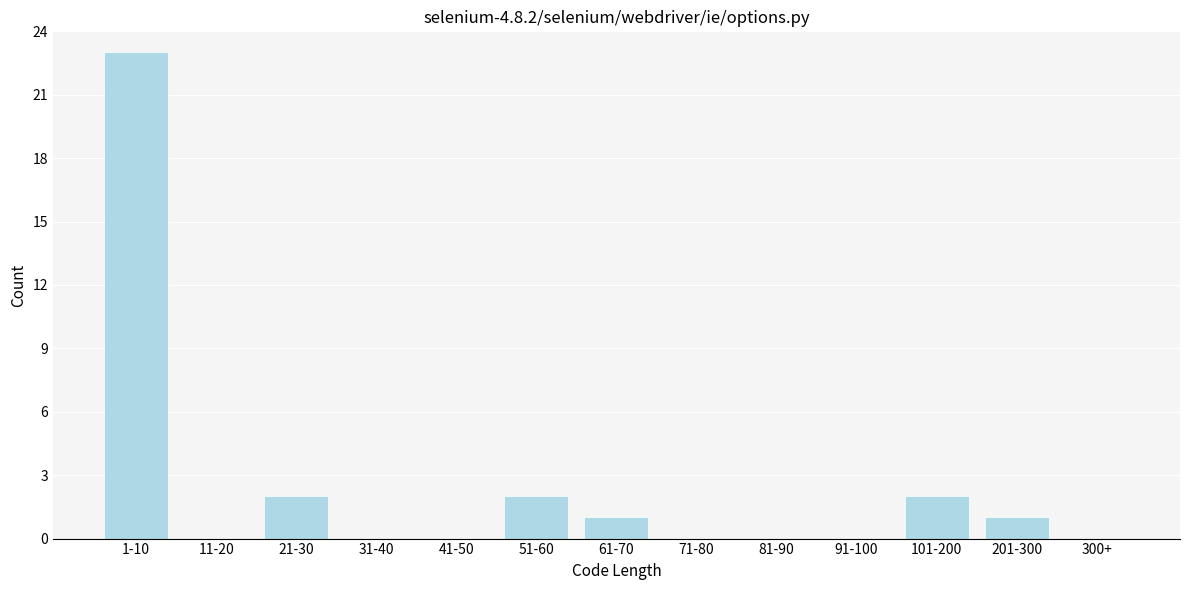

Reading left to right, extract all data points from this chart.

1-10=23	11-20=0	21-30=2	31-40=0	41-50=0	51-60=2	61-70=1	71-80=0	81-90=0	91-100=0	101-200=2	201-300=1	300+=0